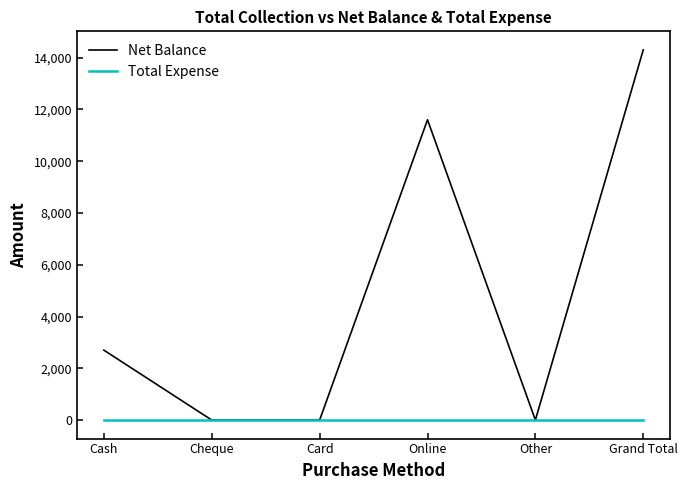

What is the difference between the Net Balance values at Cheque and Online?

11600